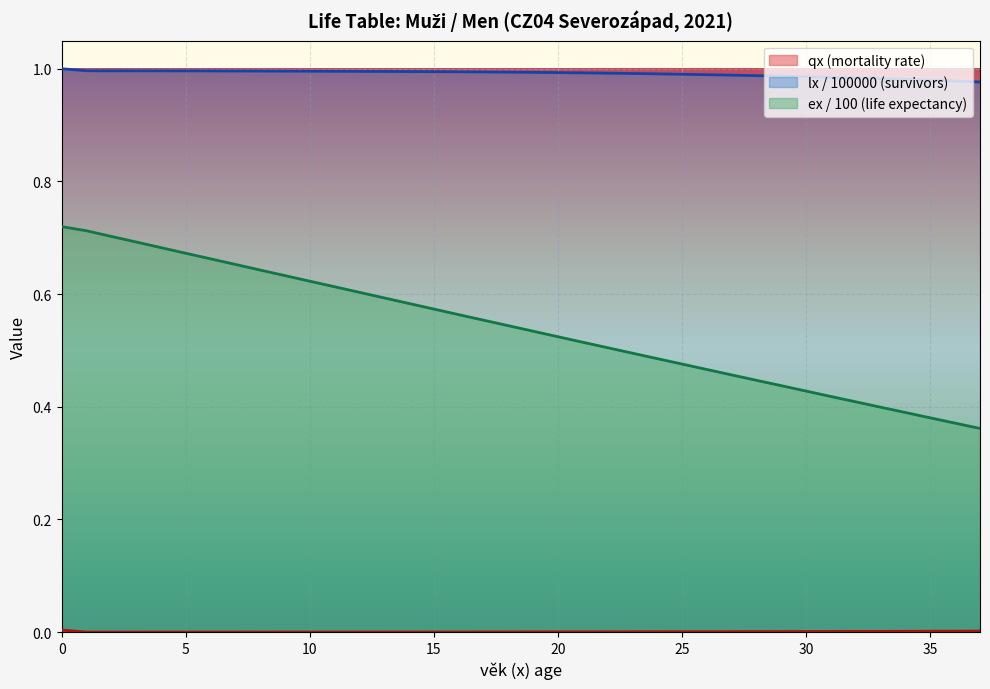

Reading left to right, transcribe all the data shown in this chart.

qx: 0.0	0.0	0.0	0.0	0.0	0.0	0.0	0.0	0.0	0.0	0.0	0.0	0.0	0.0	0.0	0.0	0.0	0.0	0.0	0.0	0.0	0.0	0.0	0.0	0.0	0.0	0.0	0.0	0.0	0.0	0.0	0.0	0.0	0.0	0.0	0.0	0.0	0.0
lx: 1.0	1.0	1.0	1.0	1.0	1.0	1.0	1.0	1.0	1.0	1.0	1.0	1.0	1.0	1.0	1.0	1.0	1.0	1.0	1.0	1.0	1.0	1.0	1.0	1.0	1.0	1.0	1.0	1.0	1.0	1.0	1.0	1.0	1.0	1.0	1.0	1.0	1.0
ex: 0.7	0.7	0.7	0.7	0.7	0.7	0.7	0.7	0.6	0.6	0.6	0.6	0.6	0.6	0.6	0.6	0.6	0.6	0.5	0.5	0.5	0.5	0.5	0.5	0.5	0.5	0.5	0.5	0.4	0.4	0.4	0.4	0.4	0.4	0.4	0.4	0.4	0.4